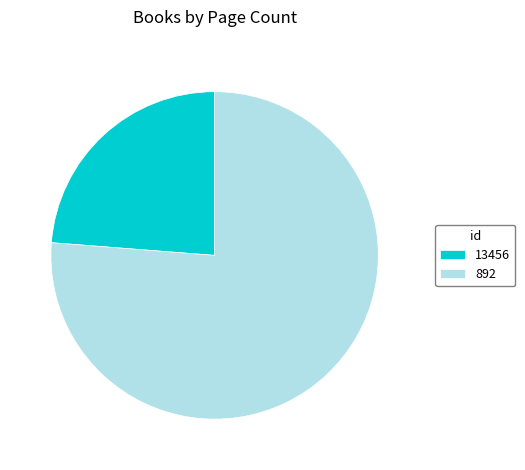

Combined, do 13456 and 892 account for over 50%?

Yes